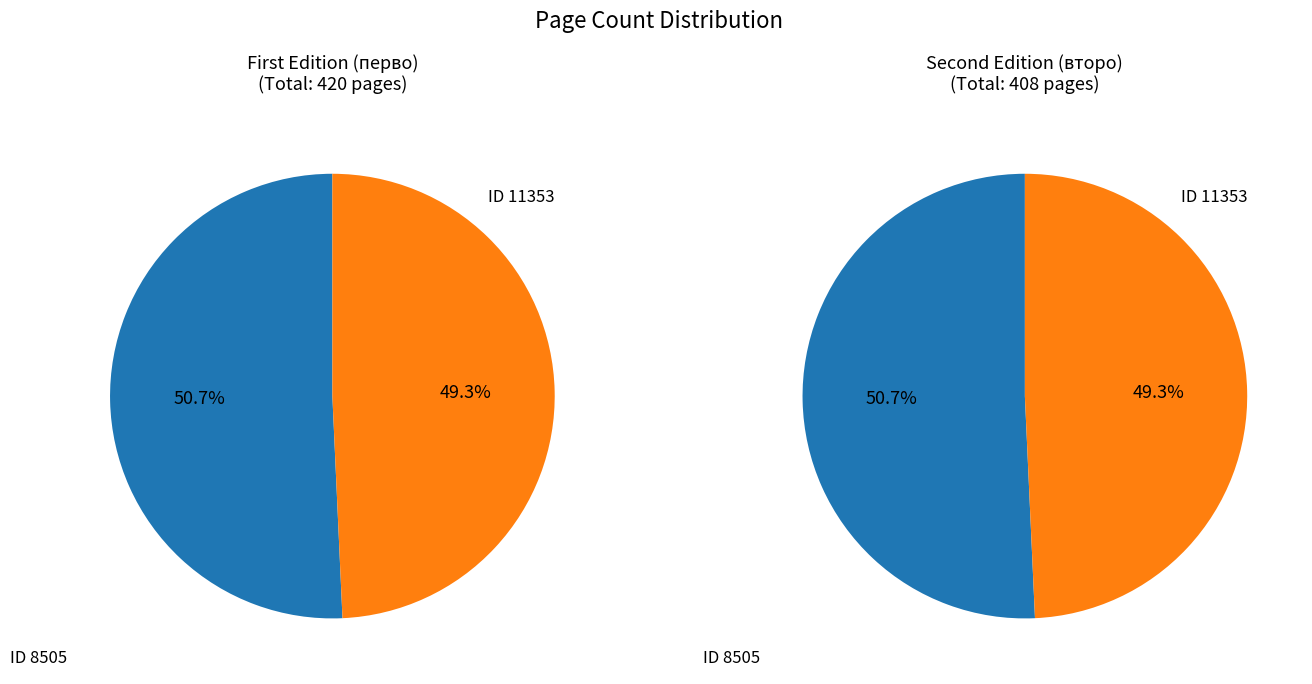

Combined, what portion of the pie is 11353 and 8505?

100.0%